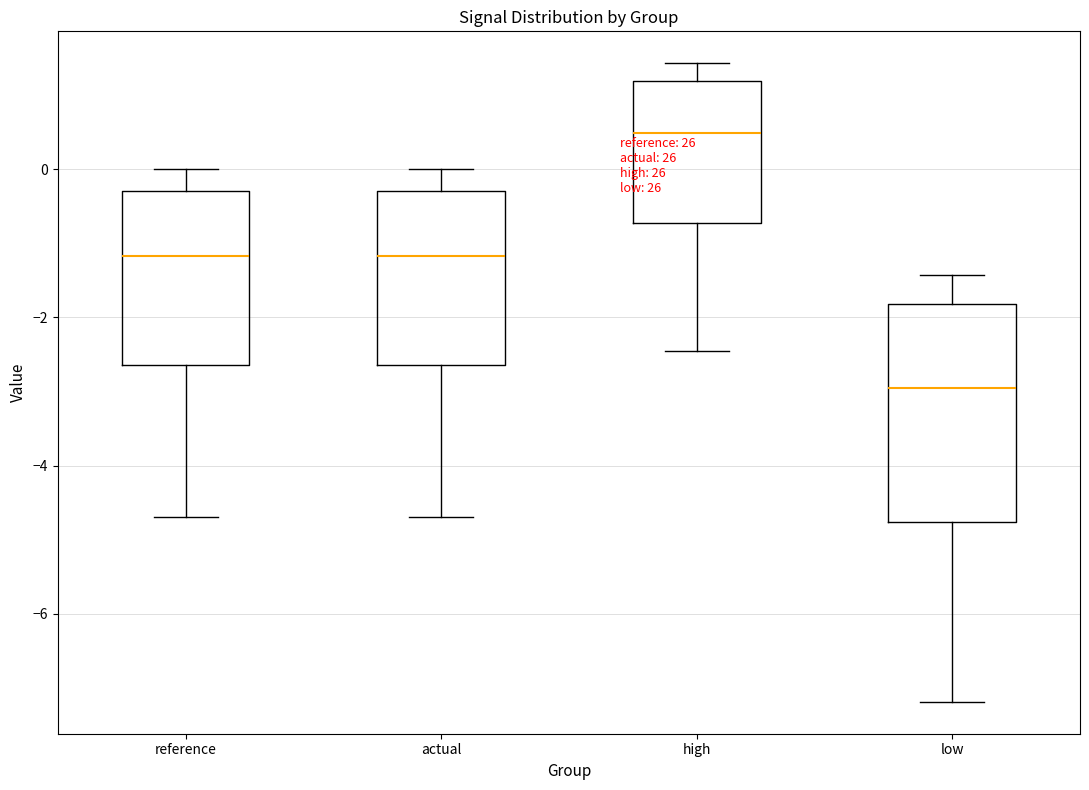

Where is the lower edge of the box for reference on the y-axis? The values are not printed on the chart, so give them approximately, as read against the axis.

-2.6